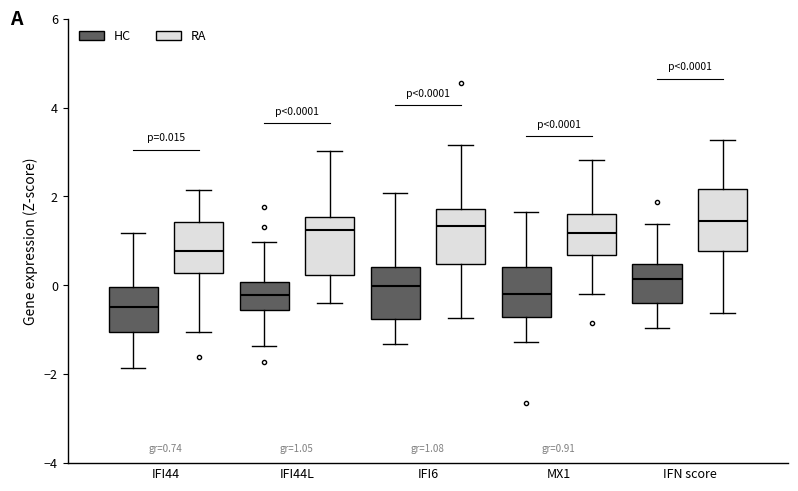

Which box has the lowest median line?

IFI44 (HC)